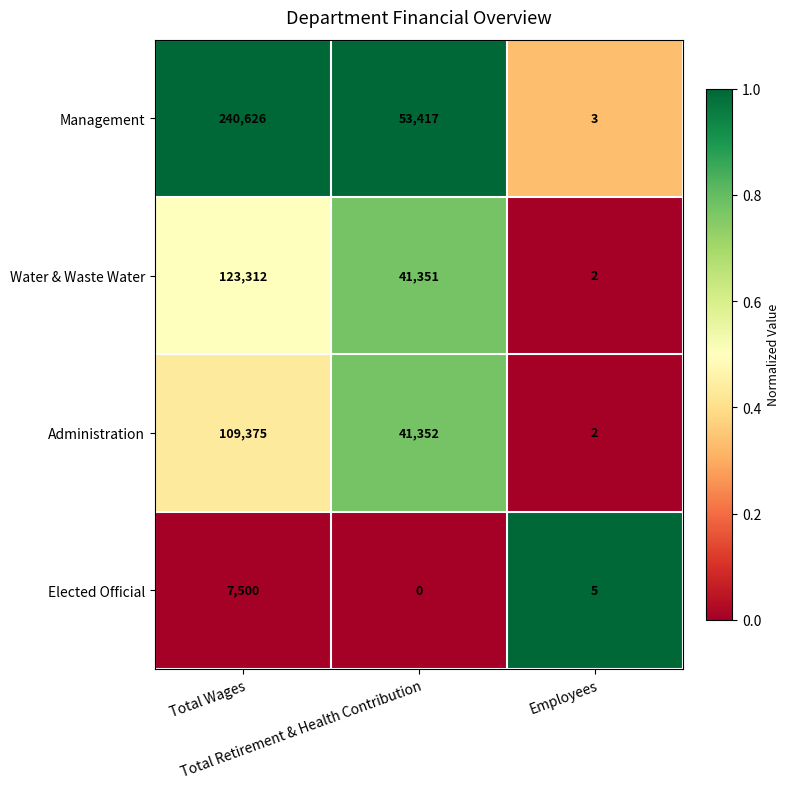

What is the difference between the second highest and minimum values in the Water & Waste Water series?

41349